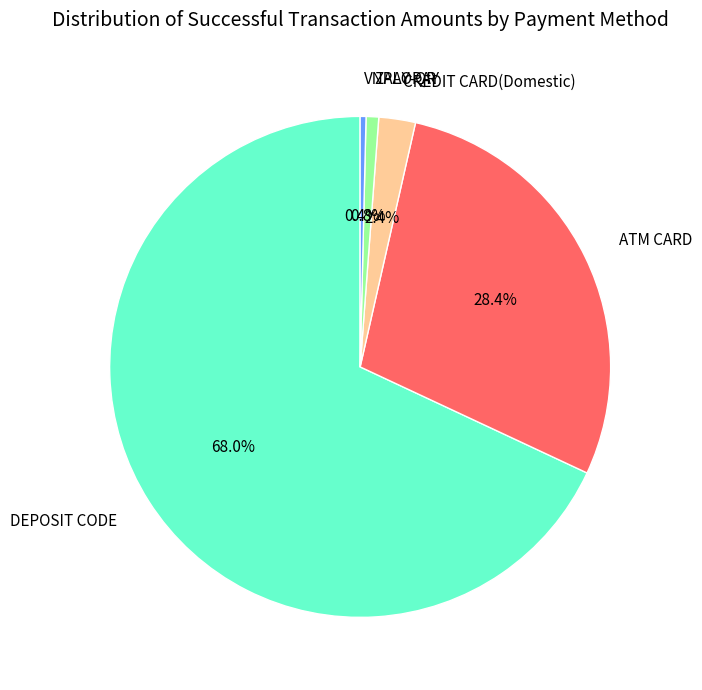

What is the majority slice?

DEPOSIT CODE